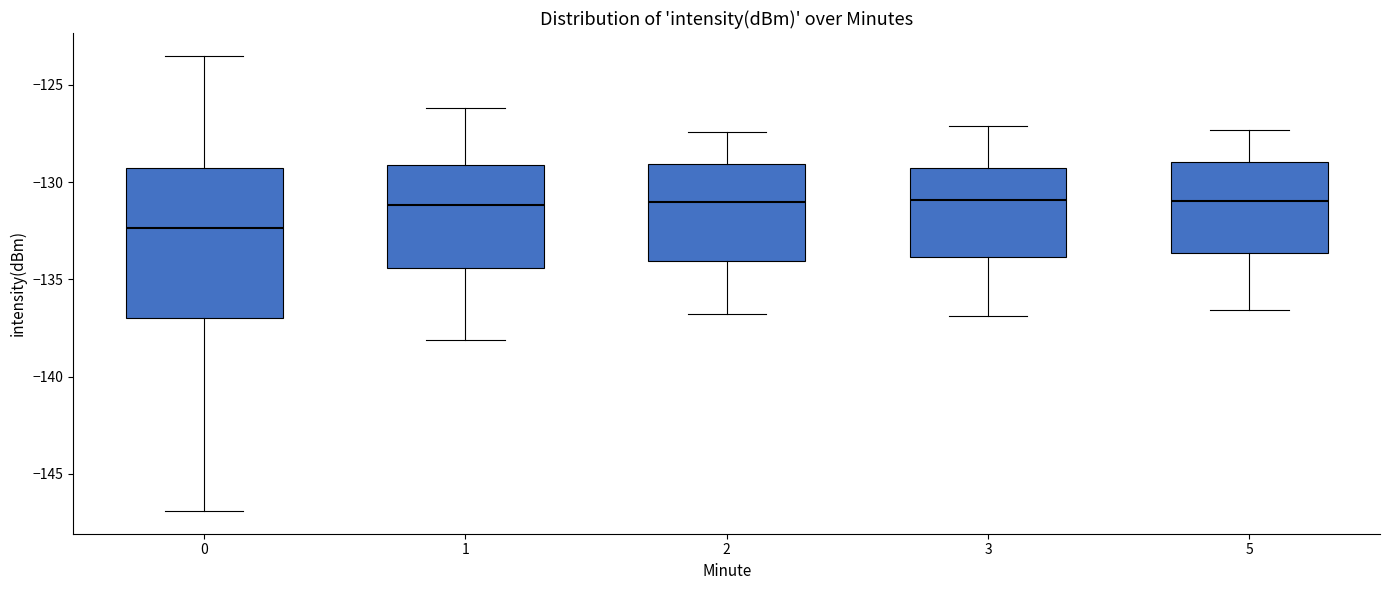

Which box has the lowest median line?

0